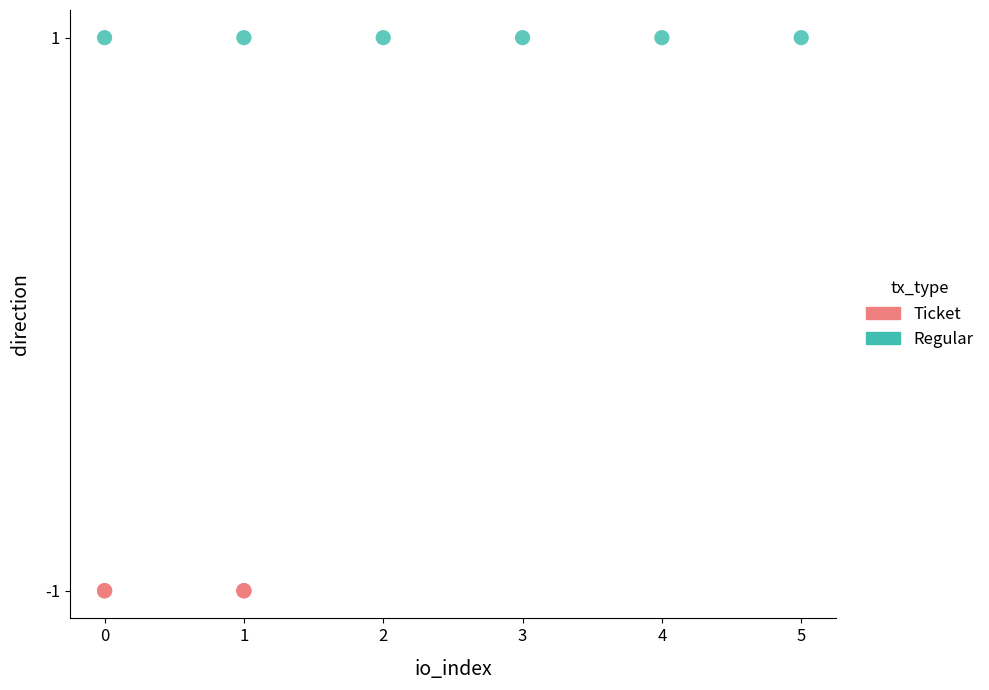

Which series reaches the maximum Y coordinate?

Regular